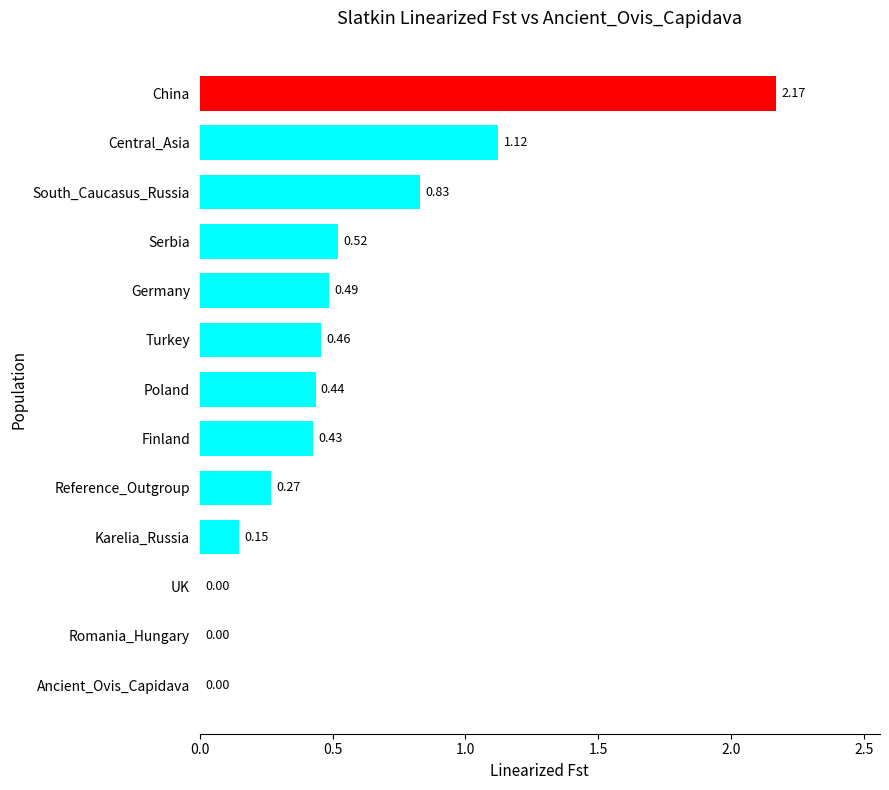

At which category does the chart reach its peak across all series?

China